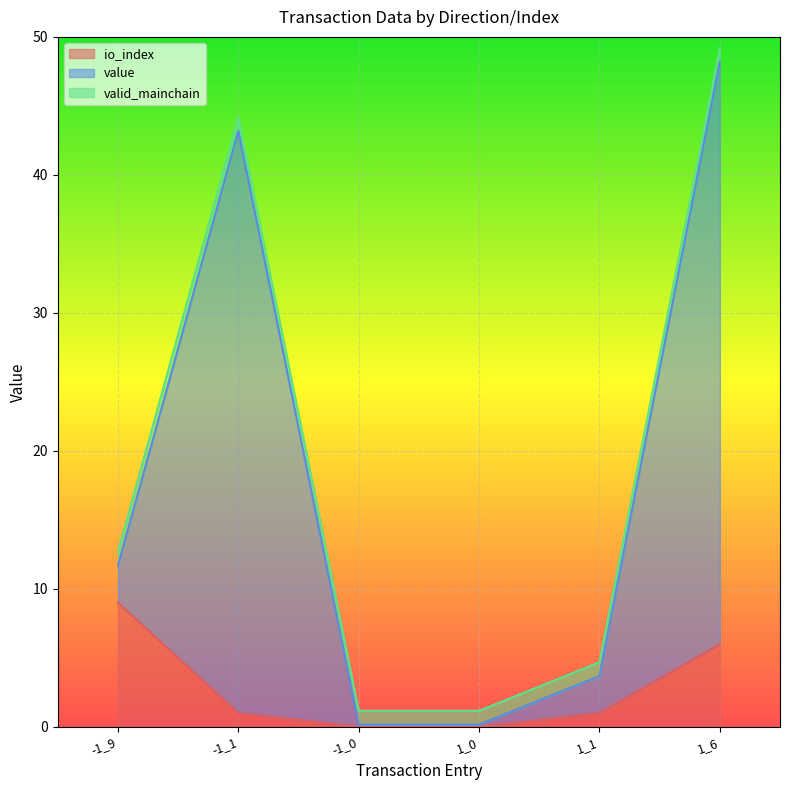

The io_index series shows 0.0 at -1_0. True or false?

True